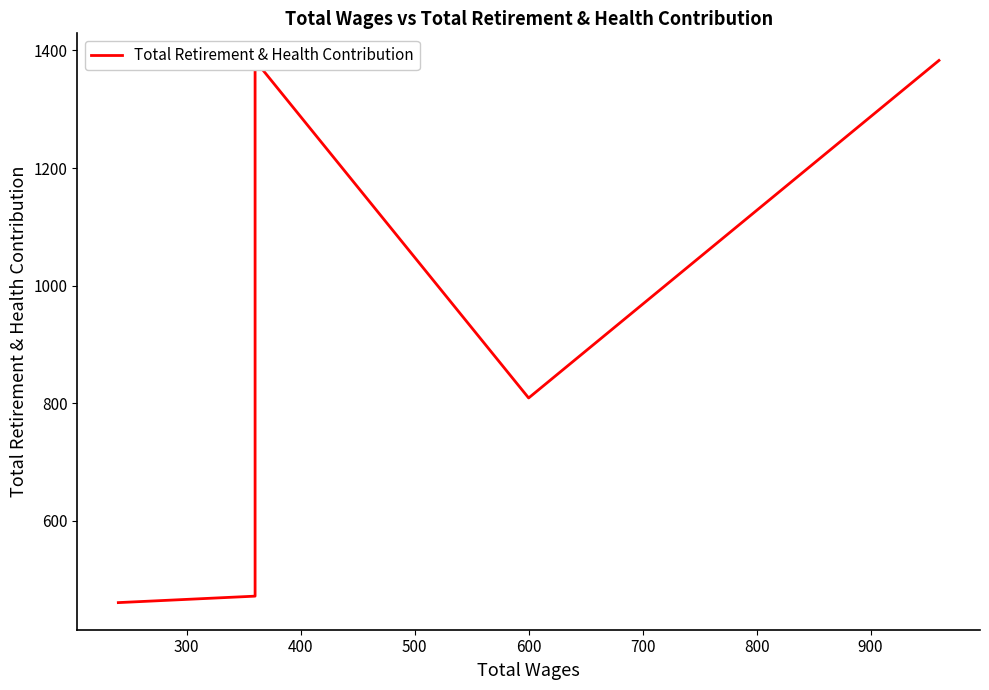

What is the difference between the maximum and minimum values?

922